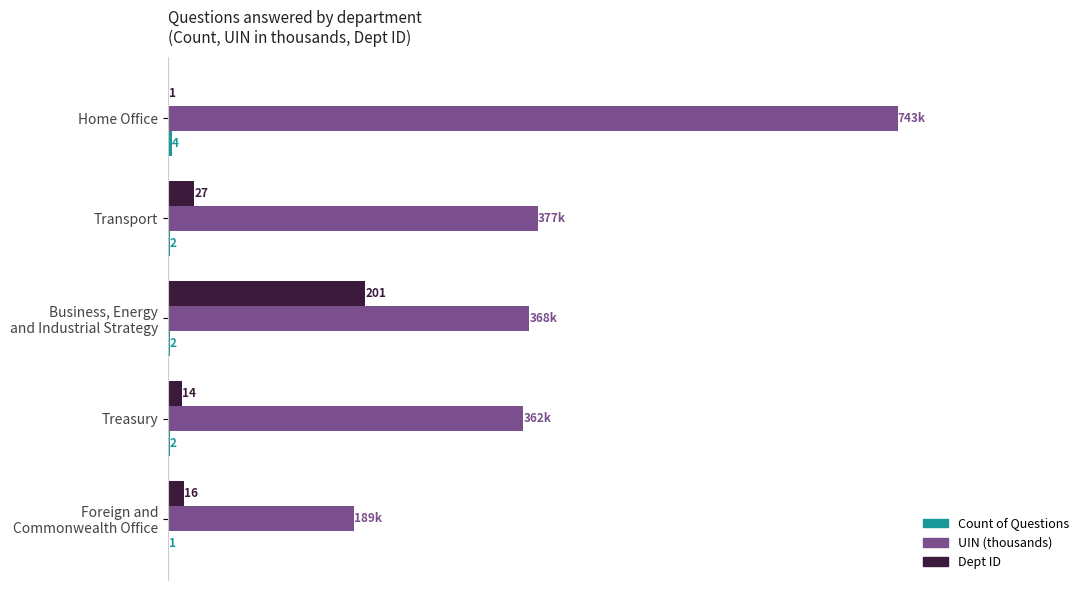

Between Home Office and Treasury, which series saw the biggest shift?

UIN (thousands)